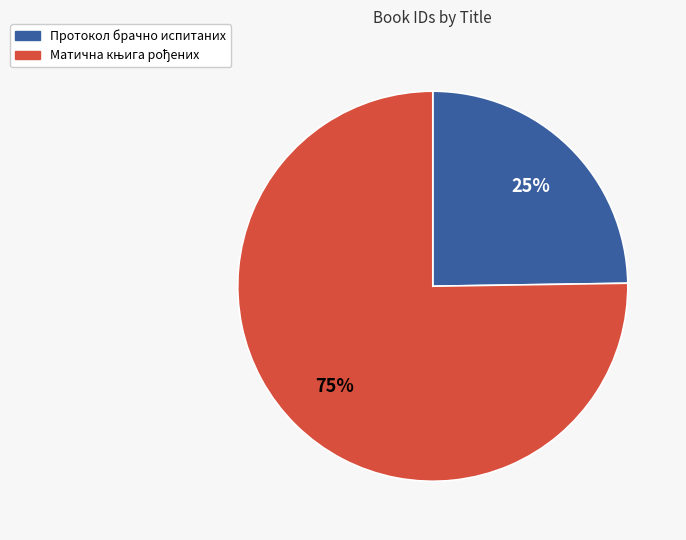

To the nearest percent, what is the average slice percentage?

50%